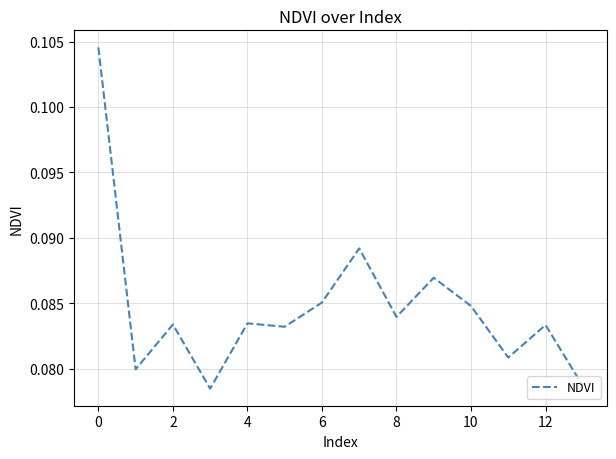

What is the average value?

0.1